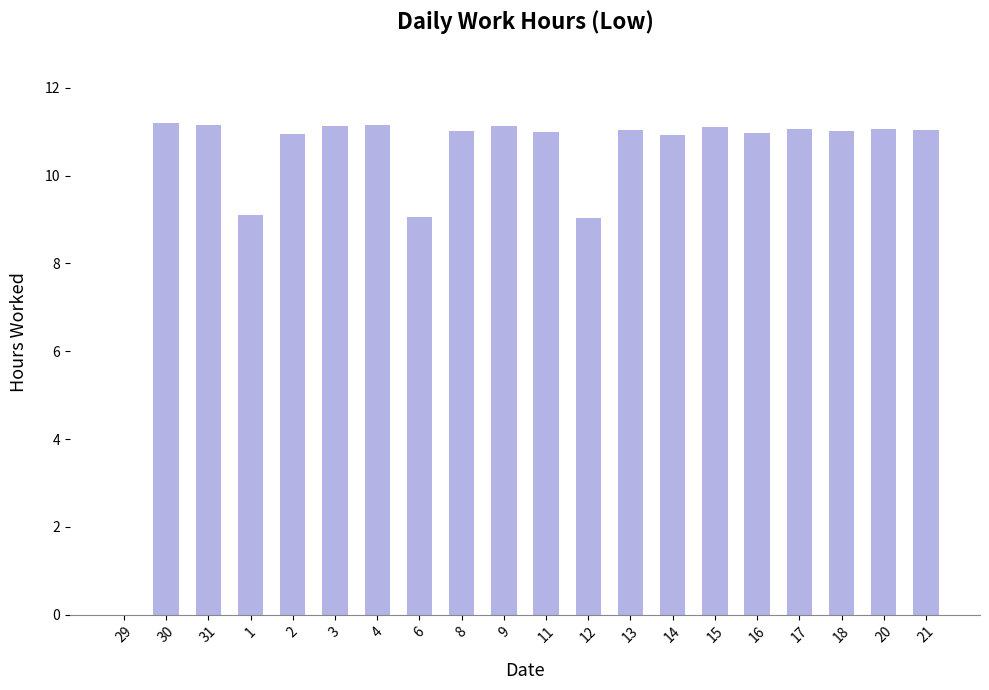

Count the number of categories in the chart.

20